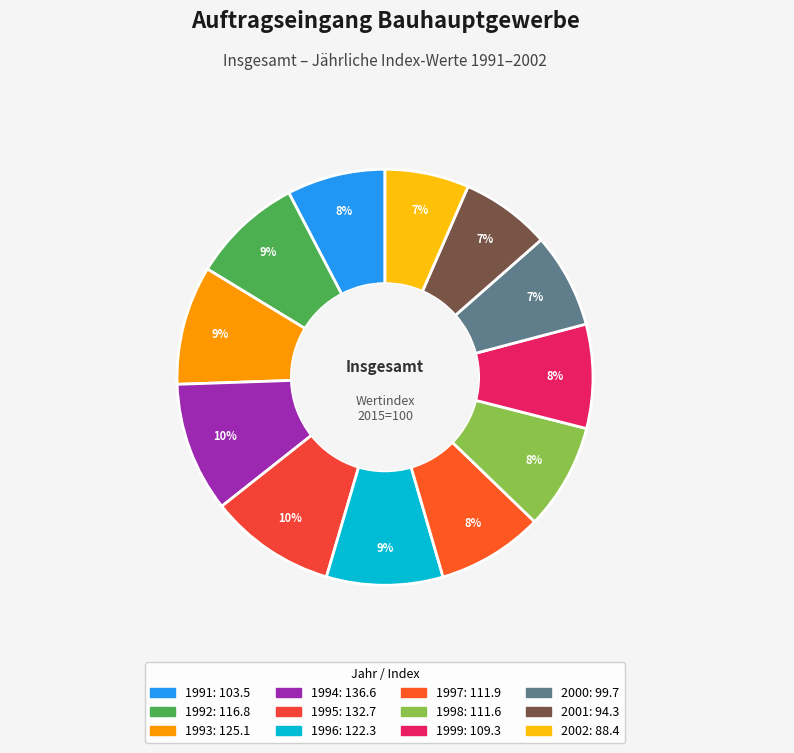

What is the largest slice in the pie chart?

1994